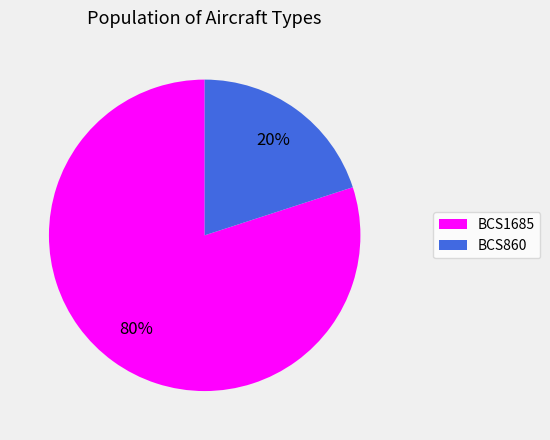

To the nearest percent, what percentage of the pie is BCS860?

20%